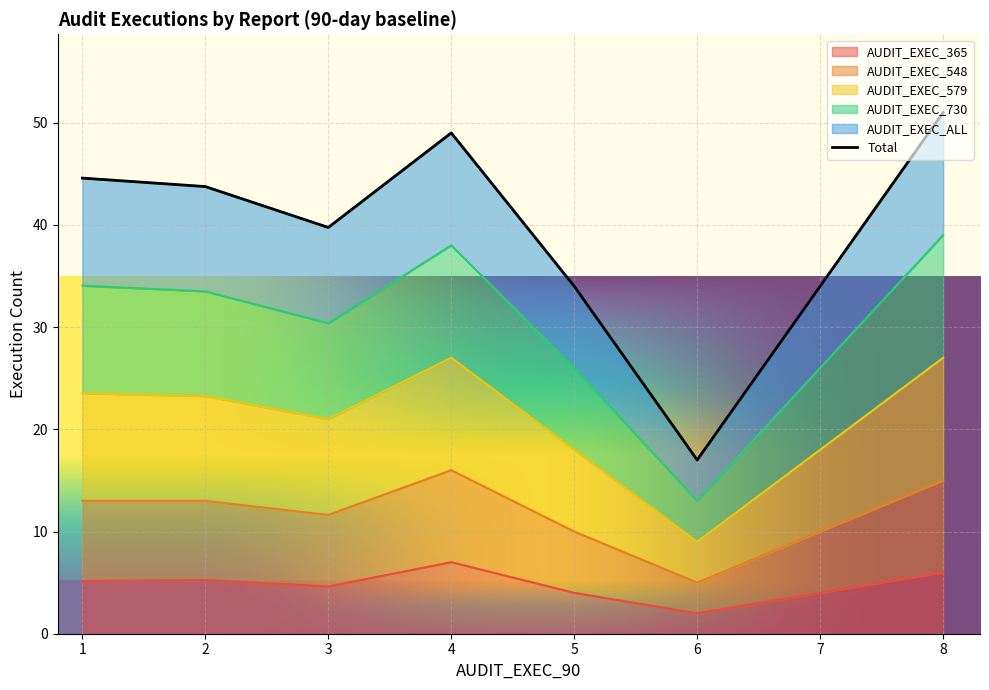

True or false: AUDIT_EXEC_365 has a value of 1.5 at 5.

False